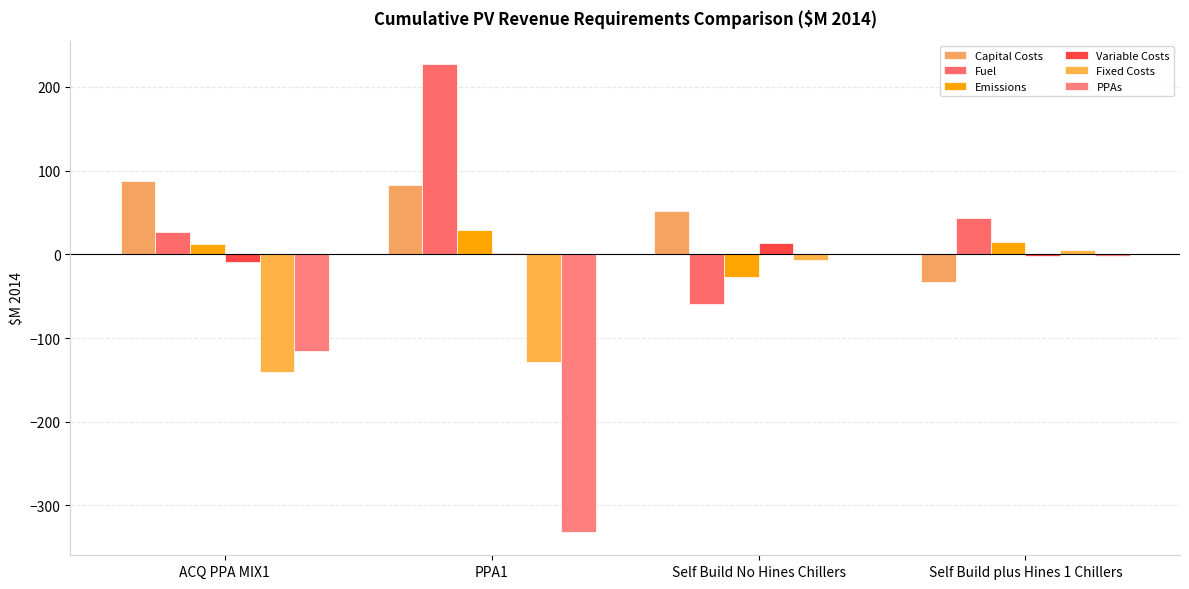

What is the value of the Fuel bar at the 3rd from the left?

-59.8